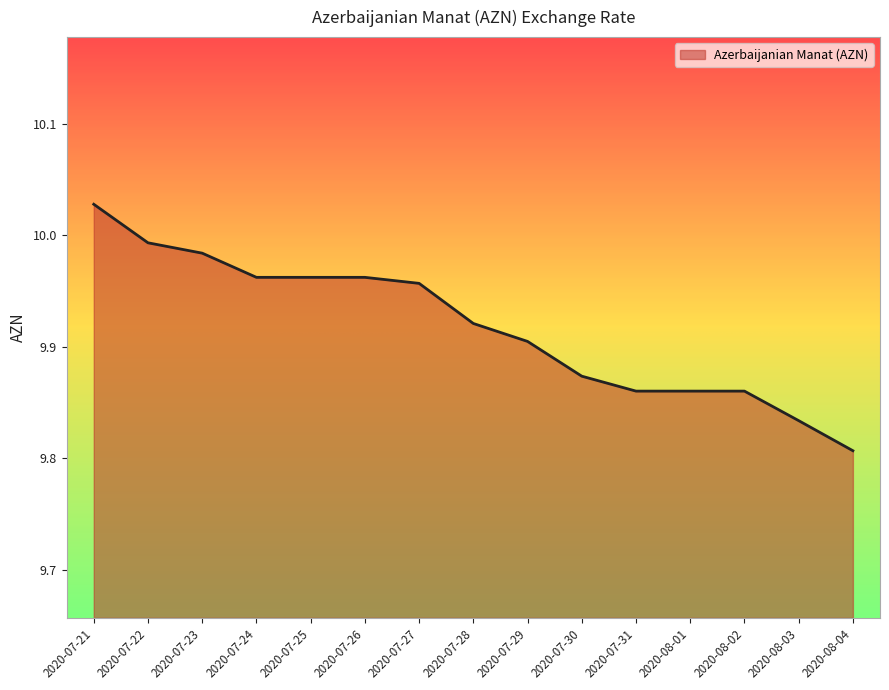

At which category does the chart reach its peak across all series?

2020-07-21